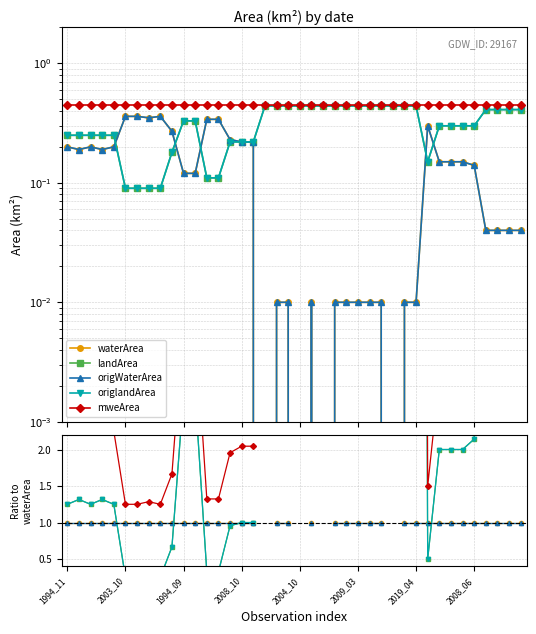

Which series changed the most between 23 and 31?

landArea